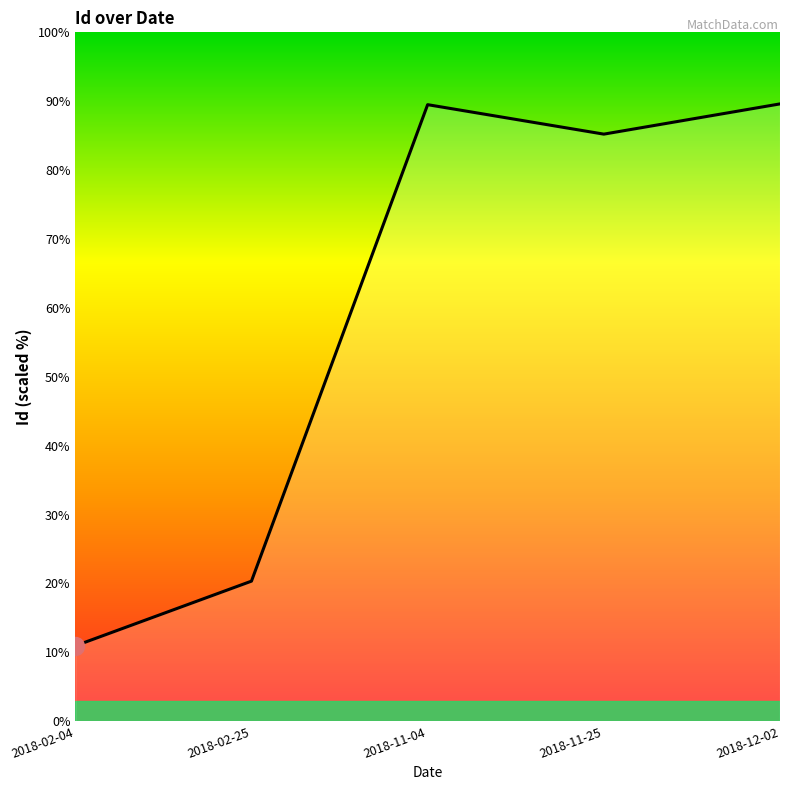

What is the ratio of the value at 2018-02-25 to the value at 2018-02-04?

1.9